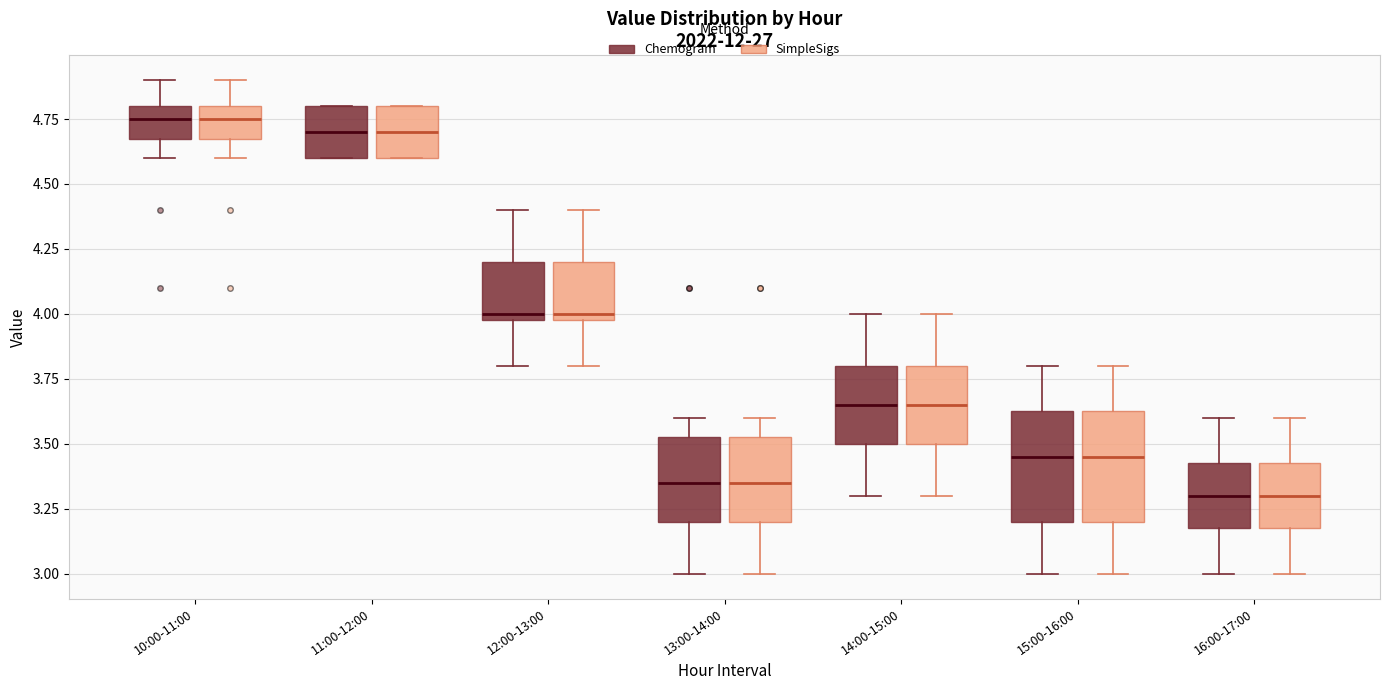

Reading left to right, read every box against the y-axis: the position of its median line, the range the box covers, and the ends of its whiskers. The values are not printed on the chart, so give them approximately, as read against the axis.

10:00-11:00 (Chemogram): median 4.75, box 4.70 to 4.80, whiskers 4.60 to 4.90
10:00-11:00 (SimpleSigs): median 4.75, box 4.70 to 4.80, whiskers 4.60 to 4.90
11:00-12:00 (Chemogram): median 4.70, box 4.60 to 4.80, whiskers 4.60 to 4.80
11:00-12:00 (SimpleSigs): median 4.70, box 4.60 to 4.80, whiskers 4.60 to 4.80
12:00-13:00 (Chemogram): median 4.00 (just above the box's lower edge), box 4.00 to 4.20, whiskers 3.80 to 4.40
12:00-13:00 (SimpleSigs): median 4.00 (just above the box's lower edge), box 4.00 to 4.20, whiskers 3.80 to 4.40
13:00-14:00 (Chemogram): median 3.35, box 3.20 to 3.55, whiskers 3.00 to 3.60
13:00-14:00 (SimpleSigs): median 3.35, box 3.20 to 3.55, whiskers 3.00 to 3.60
14:00-15:00 (Chemogram): median 3.65, box 3.50 to 3.80, whiskers 3.30 to 4.00
14:00-15:00 (SimpleSigs): median 3.65, box 3.50 to 3.80, whiskers 3.30 to 4.00
15:00-16:00 (Chemogram): median 3.45, box 3.20 to 3.65, whiskers 3.00 to 3.80
15:00-16:00 (SimpleSigs): median 3.45, box 3.20 to 3.65, whiskers 3.00 to 3.80
16:00-17:00 (Chemogram): median 3.30, box 3.20 to 3.45, whiskers 3.00 to 3.60
16:00-17:00 (SimpleSigs): median 3.30, box 3.20 to 3.45, whiskers 3.00 to 3.60